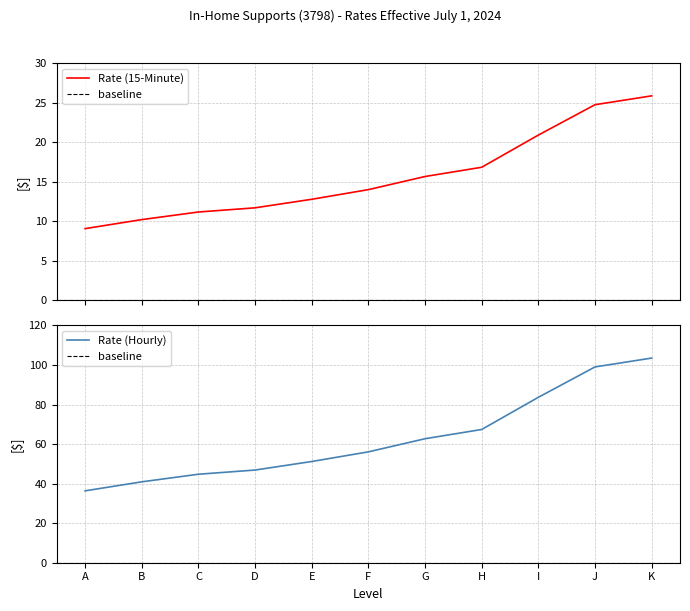

What is the maximum value for Rate (Hourly)?

103.5